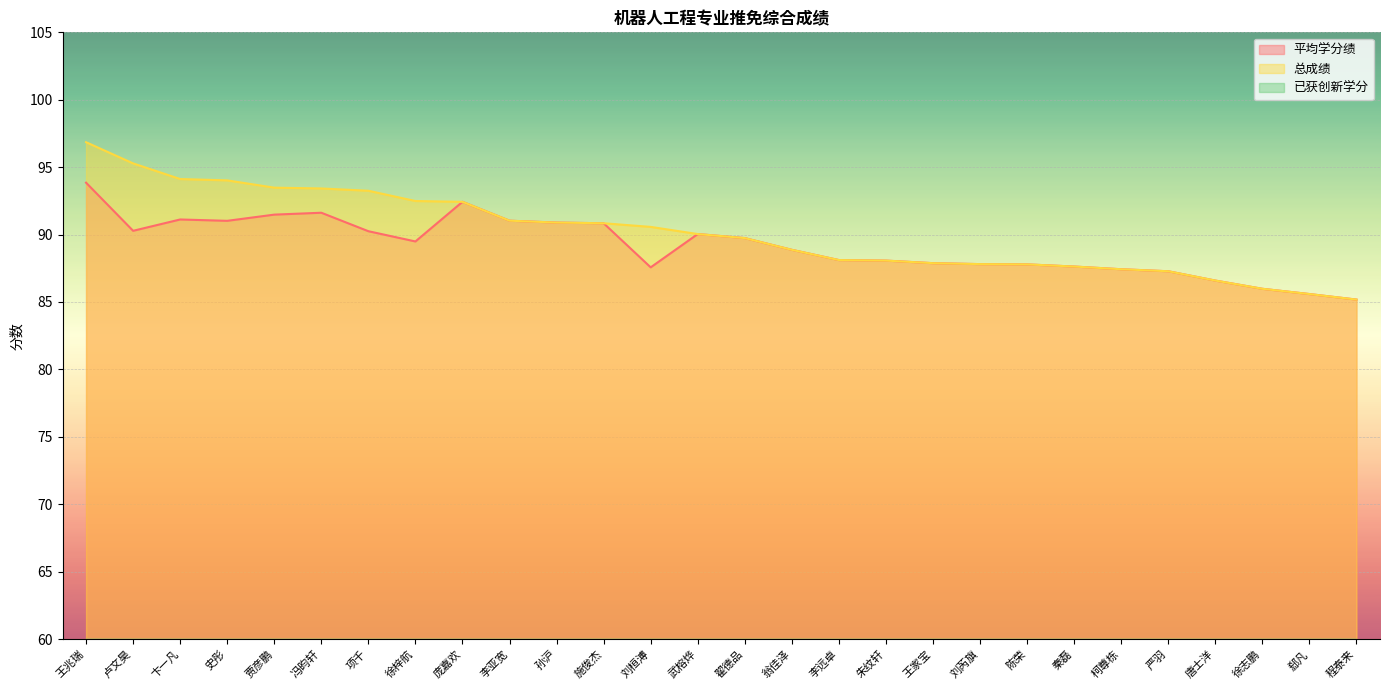

What is the approximate value of 总成绩 at 徐梓航?

92.5